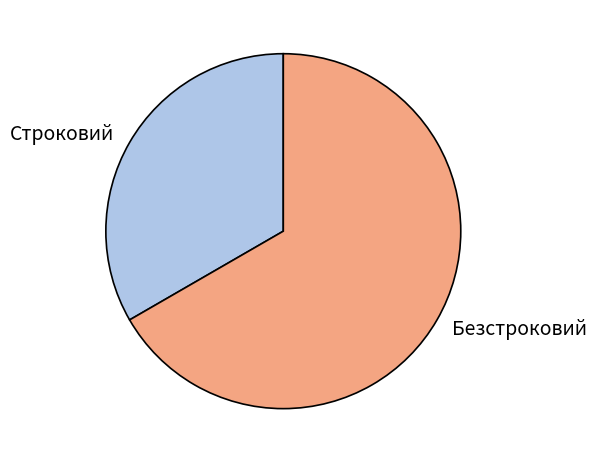

Is there any slice that represents more than half of the pie?

Yes